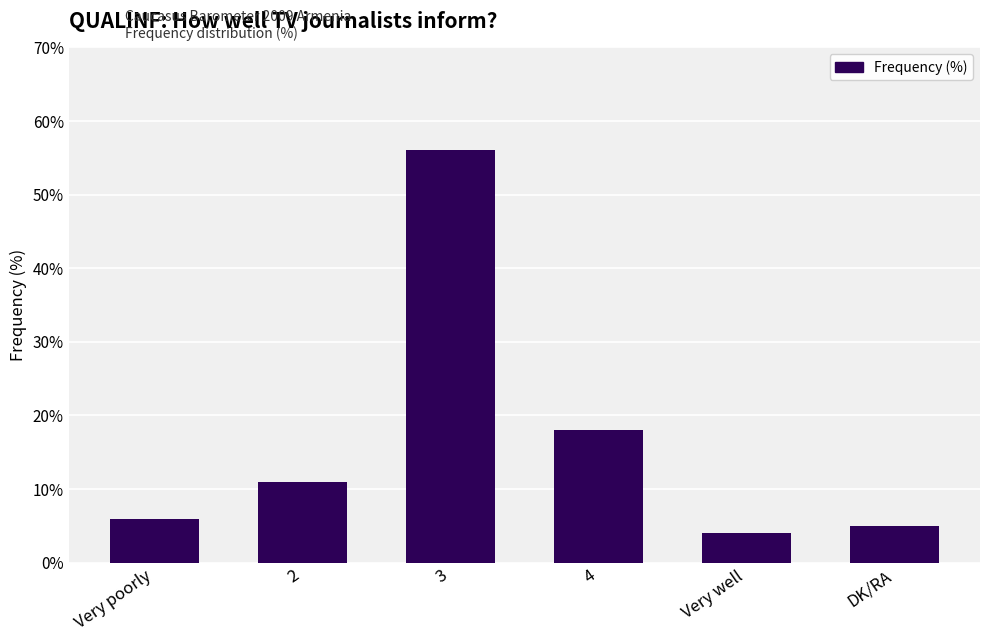

List the labels in order of value, largest first.

3, 4, 2, Very poorly, DK/RA, Very well